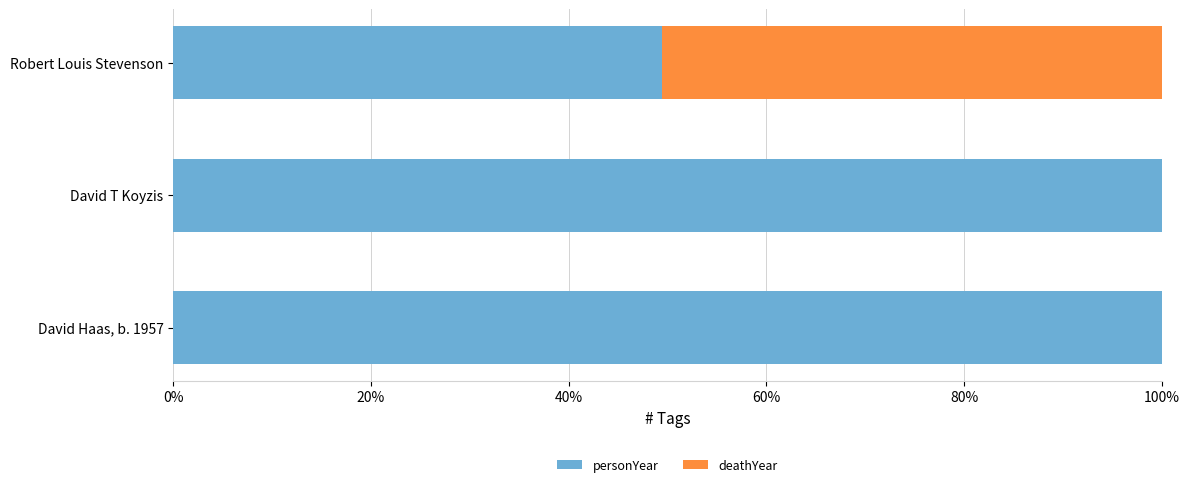

What is the sum of the personYear values at Robert Louis Stevenson and David T Koyzis?

149.4